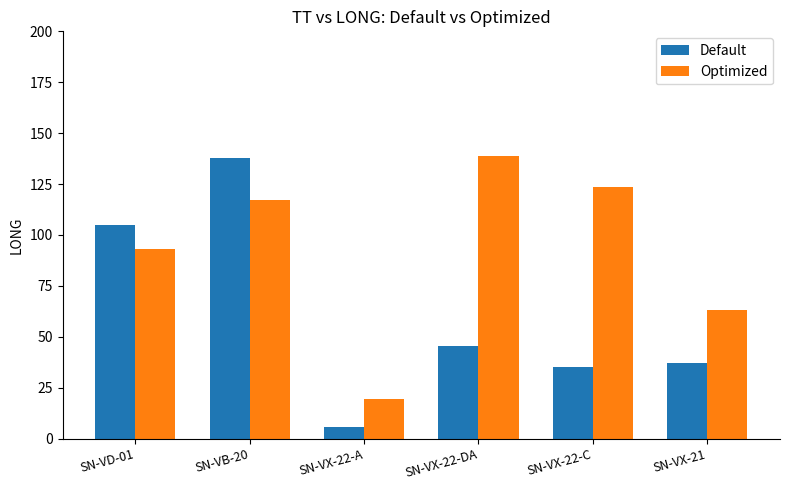

What is the difference between the maximum and minimum values in the Optimized series?

119.4